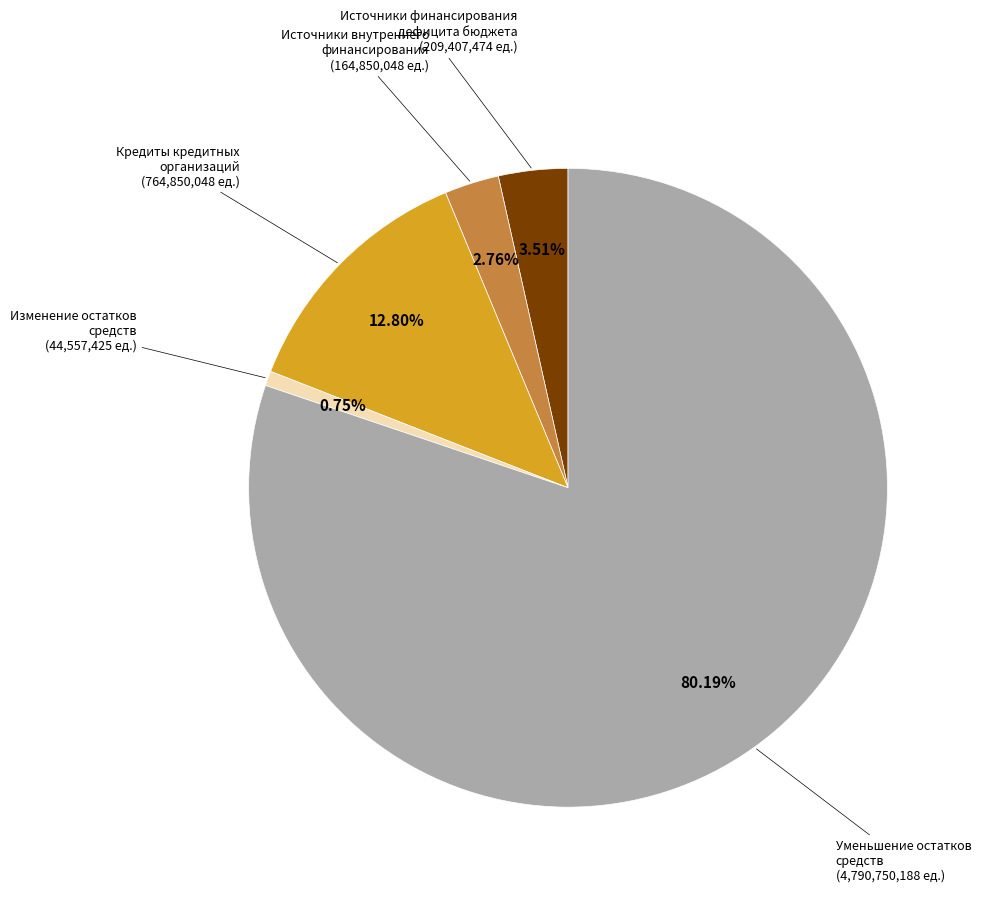

How many slices are in this pie chart?

5